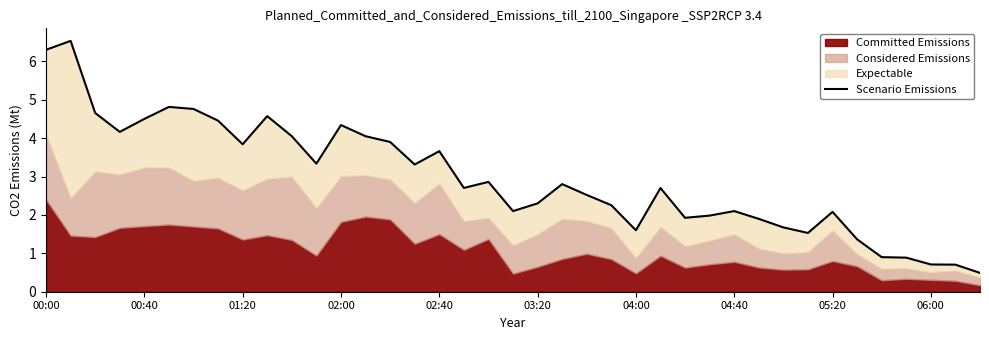

True or false: the data shows 9.8 at 00:00.

False